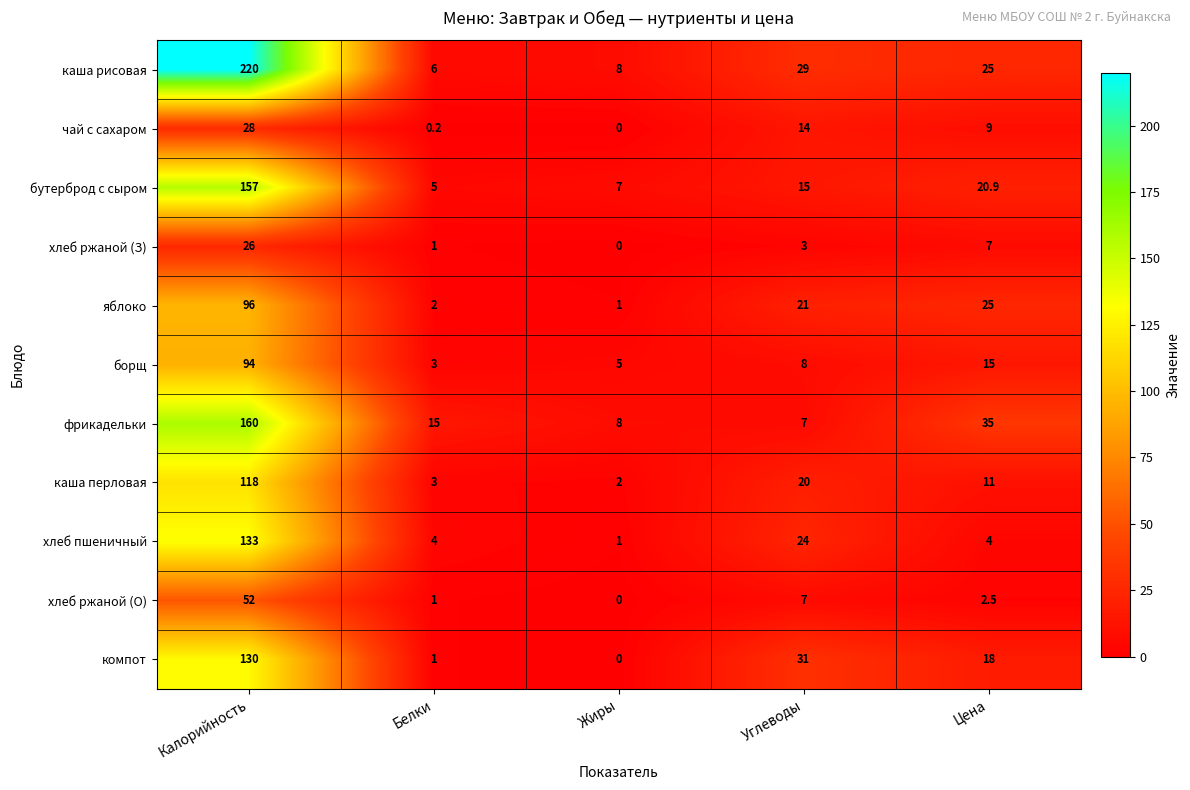

What is the sum of all борщ values?

125.0